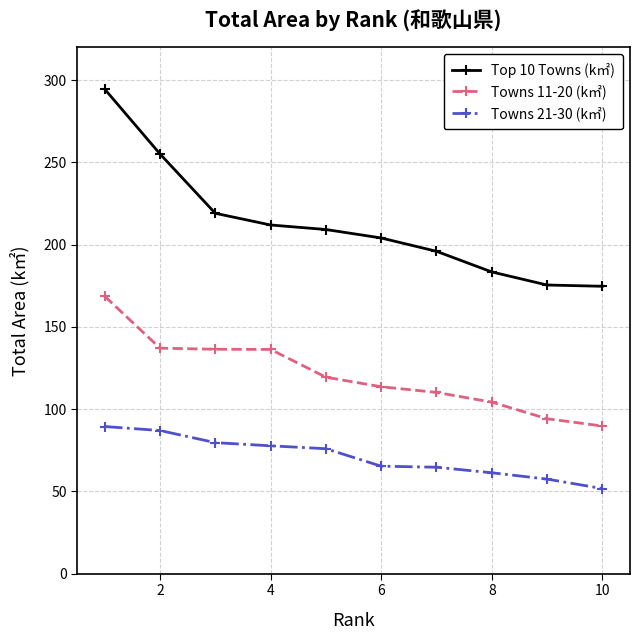

Which series has the largest range (max minus min)?

Top 10 Towns (k㎡)